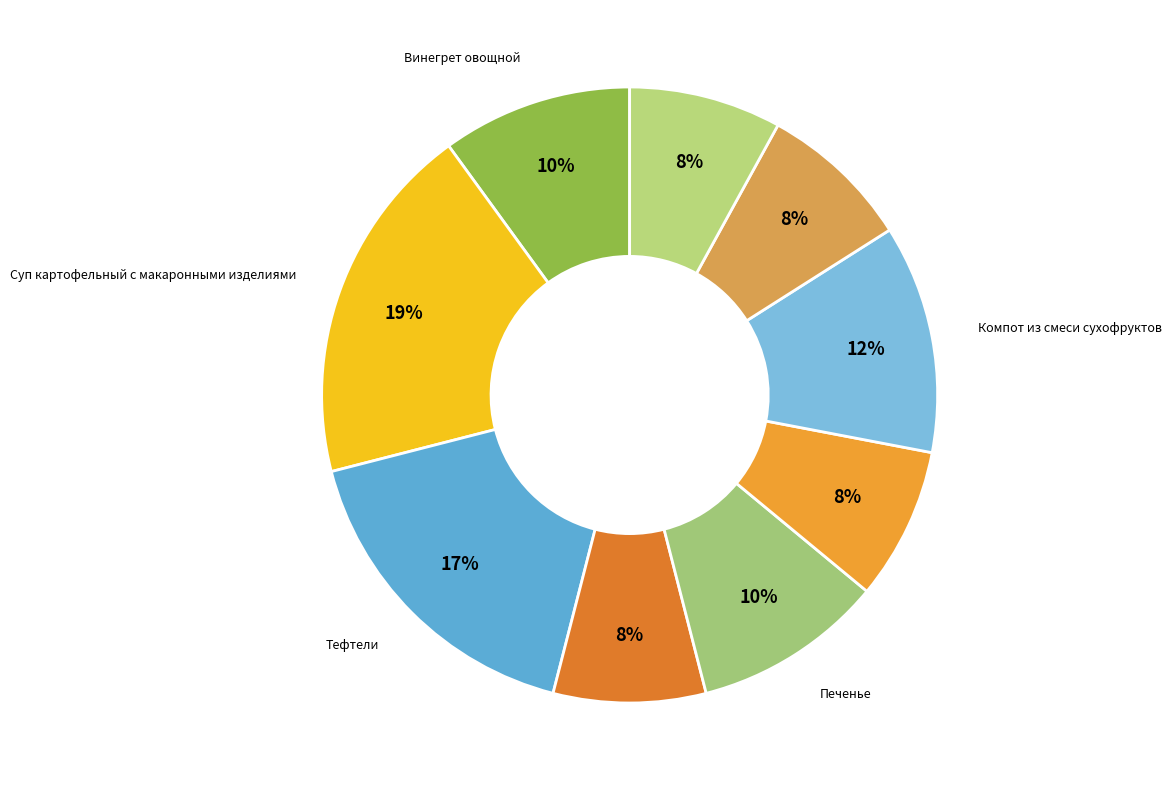

What is the largest slice in the pie chart?

Суп картофельный с макаронными изделиями